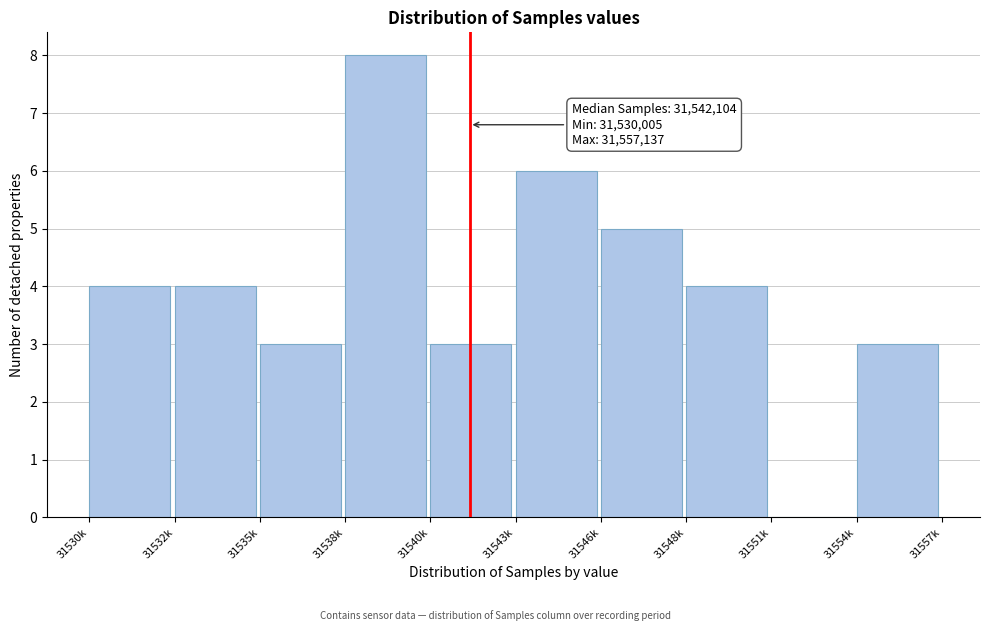

Reading left to right, what are all the values shown in this chart?

31530k=4	31532k=4	31535k=3	31538k=8	31540k=3	31543k=6	31546k=5	31548k=4	31551k=0	31554k=3